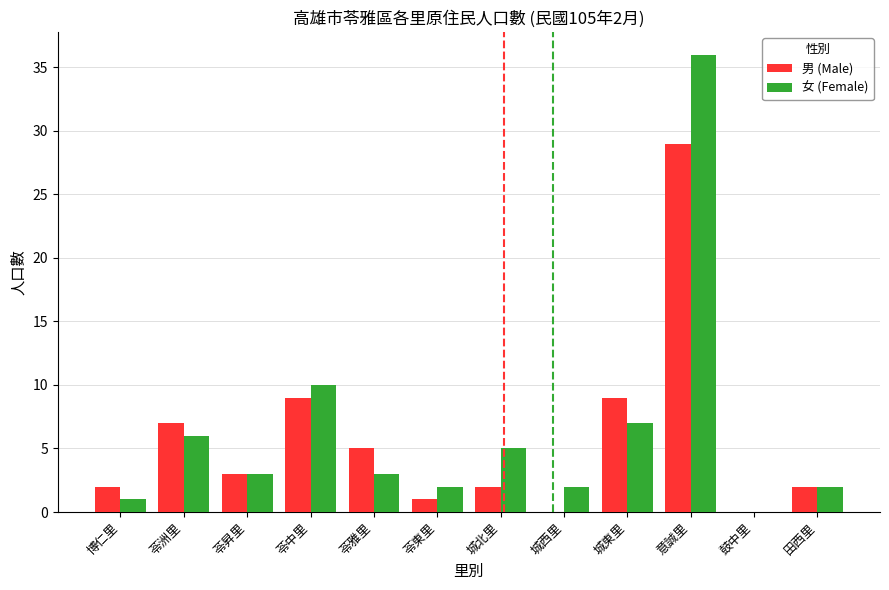

Reading left to right, extract all data points from this chart.

男 (Male): 博仁里=2	苓洲里=7	苓昇里=3	苓中里=9	苓雅里=5	苓東里=1	城北里=2	城西里=0	城東里=9	意誠里=29	鼓中里=0	田西里=2
女 (Female): 博仁里=1	苓洲里=6	苓昇里=3	苓中里=10	苓雅里=3	苓東里=2	城北里=5	城西里=2	城東里=7	意誠里=36	鼓中里=0	田西里=2